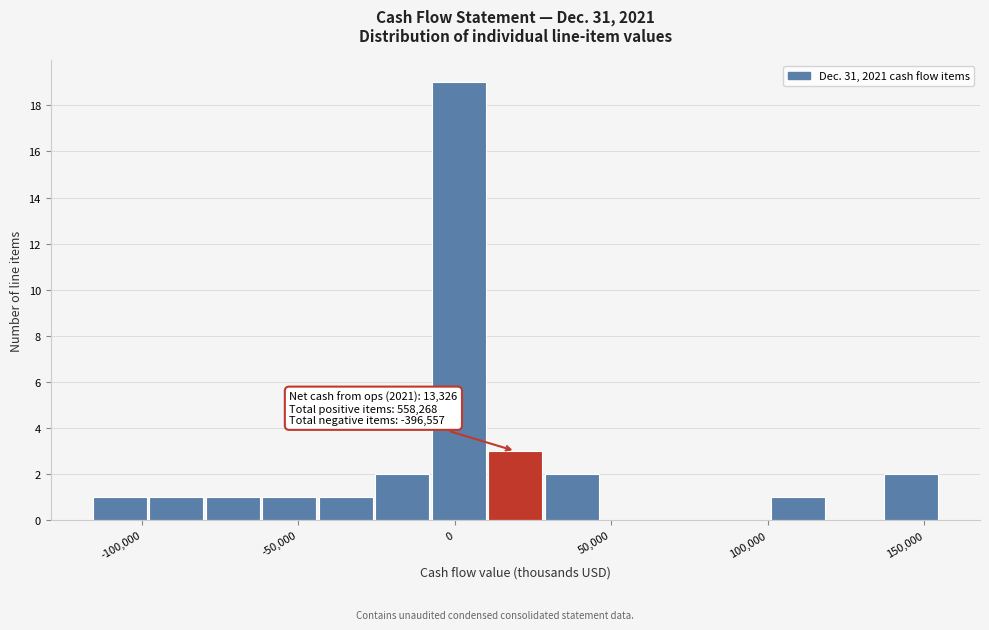

Read against the x-axis, roughly where is the centre of the tallest bar?

0